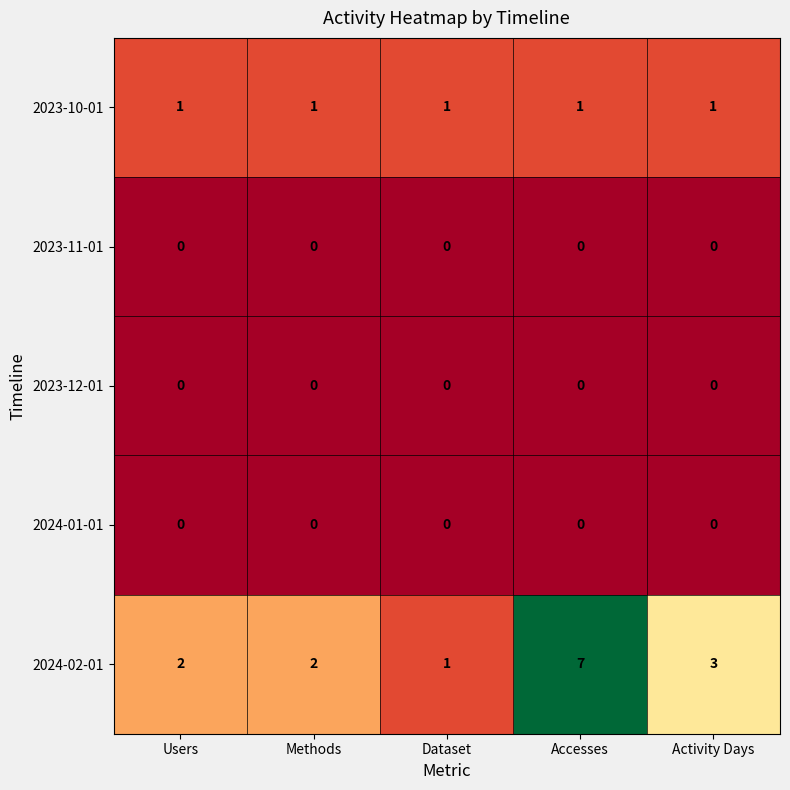

What is the sum of the 2024-02-01 values at Methods and Users?

4